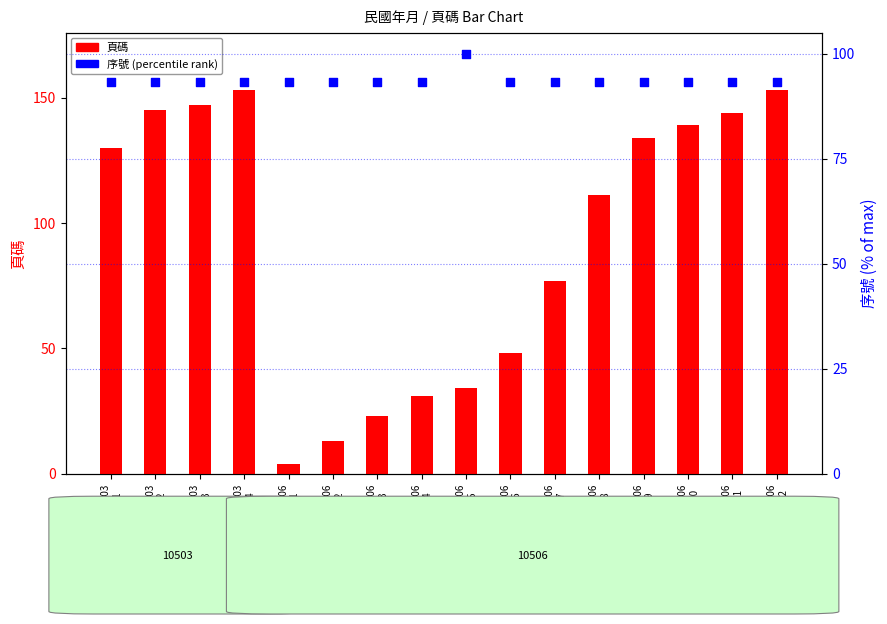

At which category is the sum across all series the highest?

10503
P4